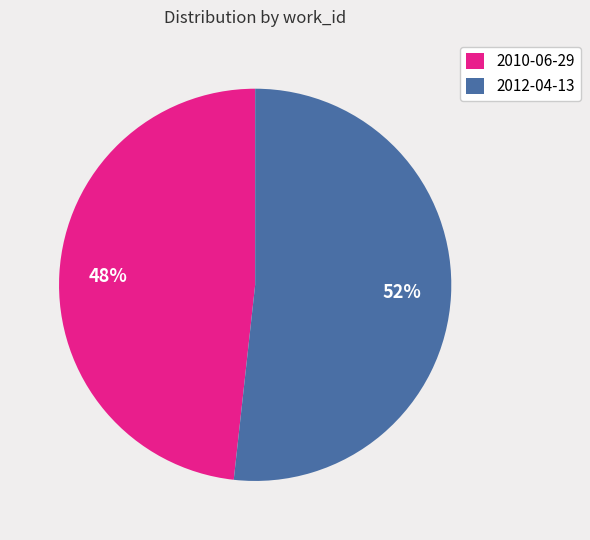

What is the largest slice in the pie chart?

2012-04-13